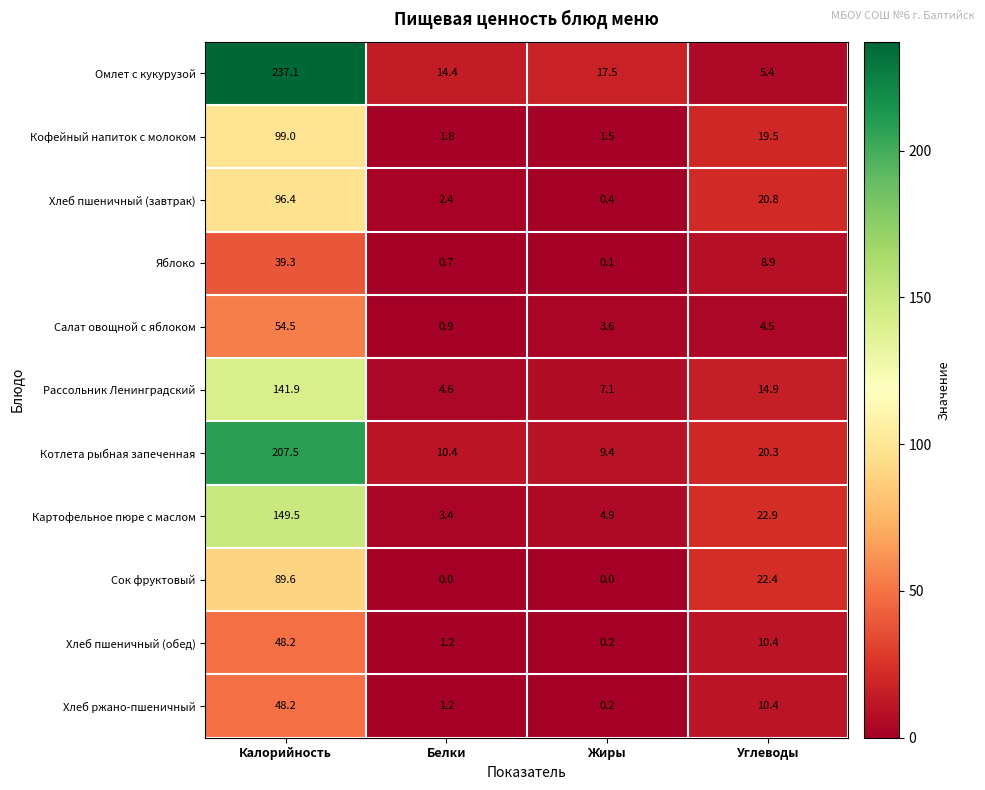

Which label corresponds to the largest value in the chart?

Калорийность